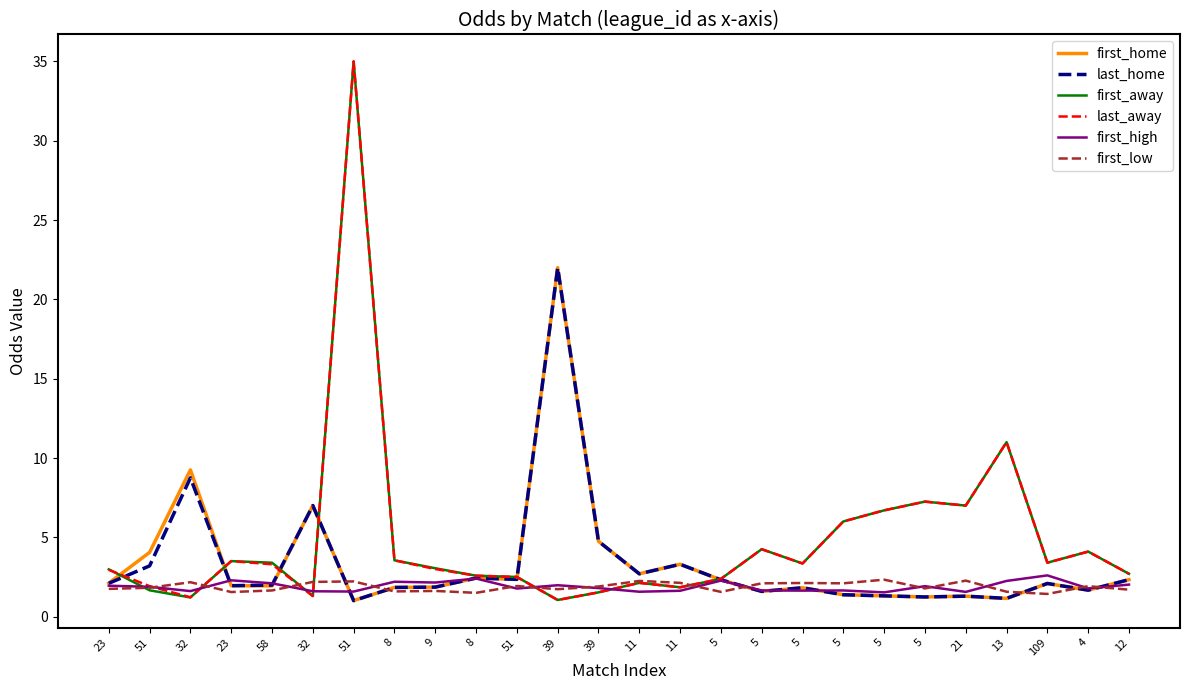

What is the average value of the first_away series?

4.8